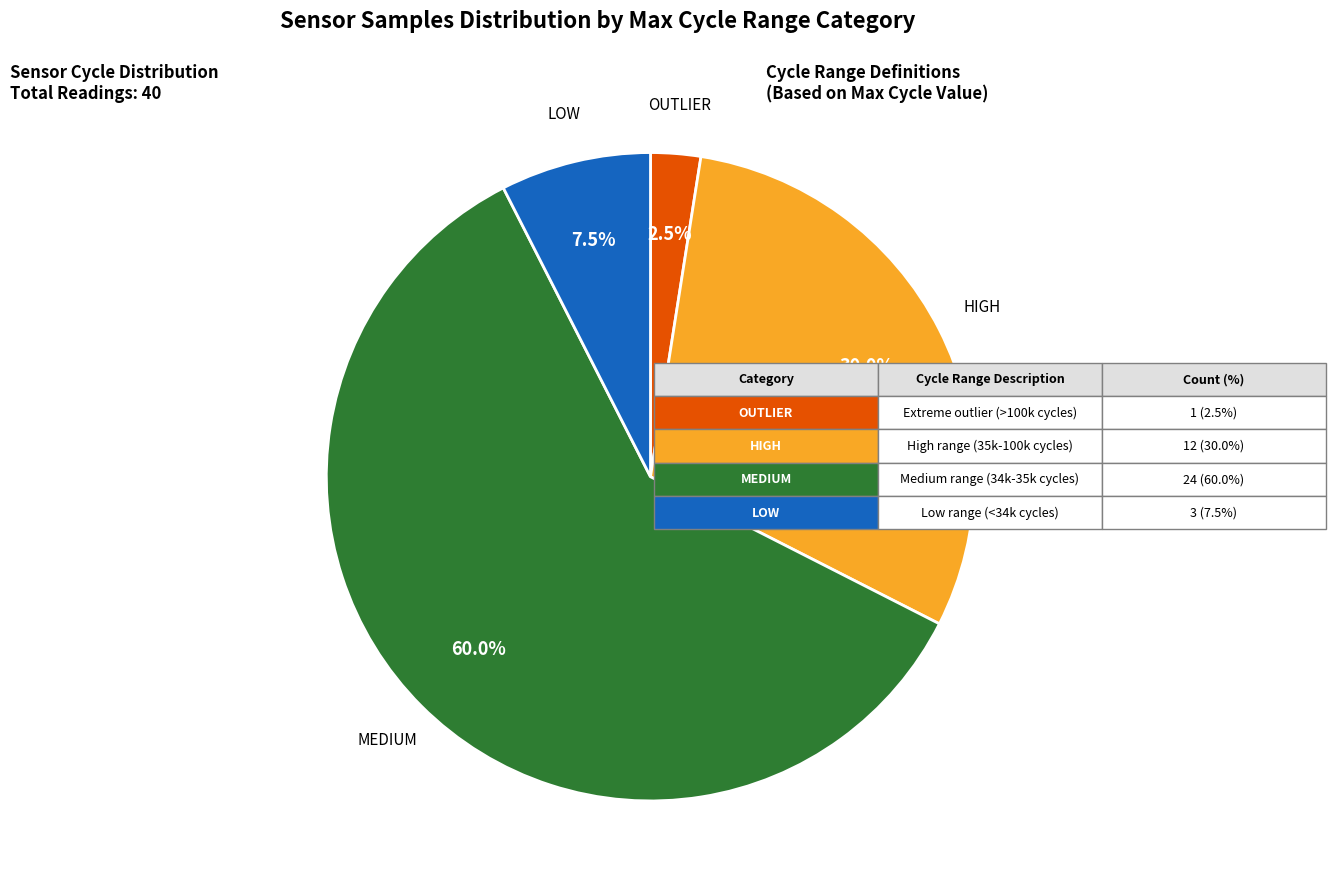

Is there any slice that represents more than half of the pie?

Yes